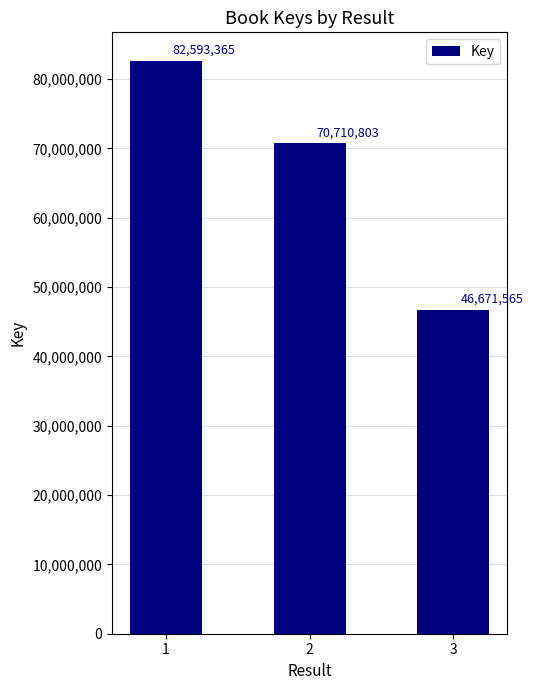

What is the ratio of the value at 2 to the value at 3?

1.5